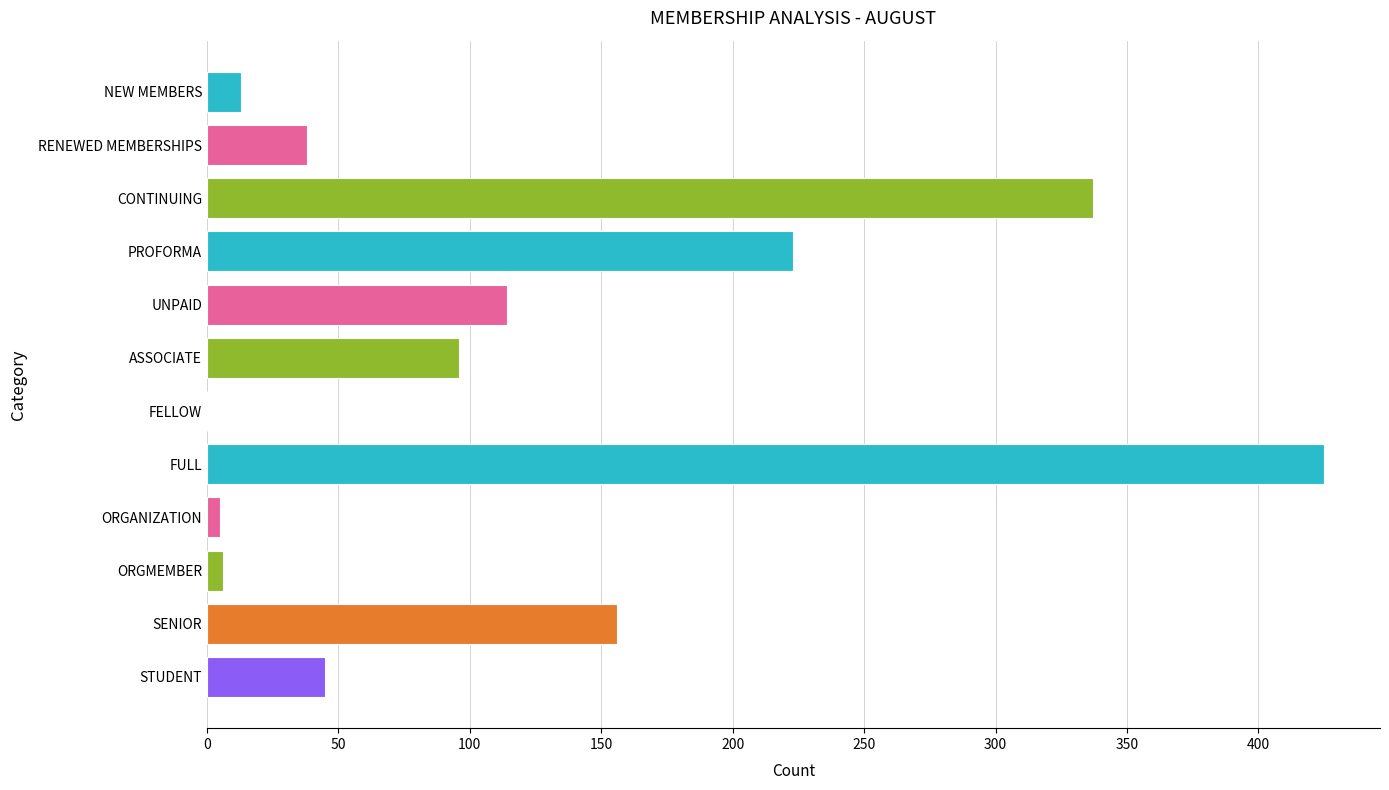

What is the sum of all values?

1458